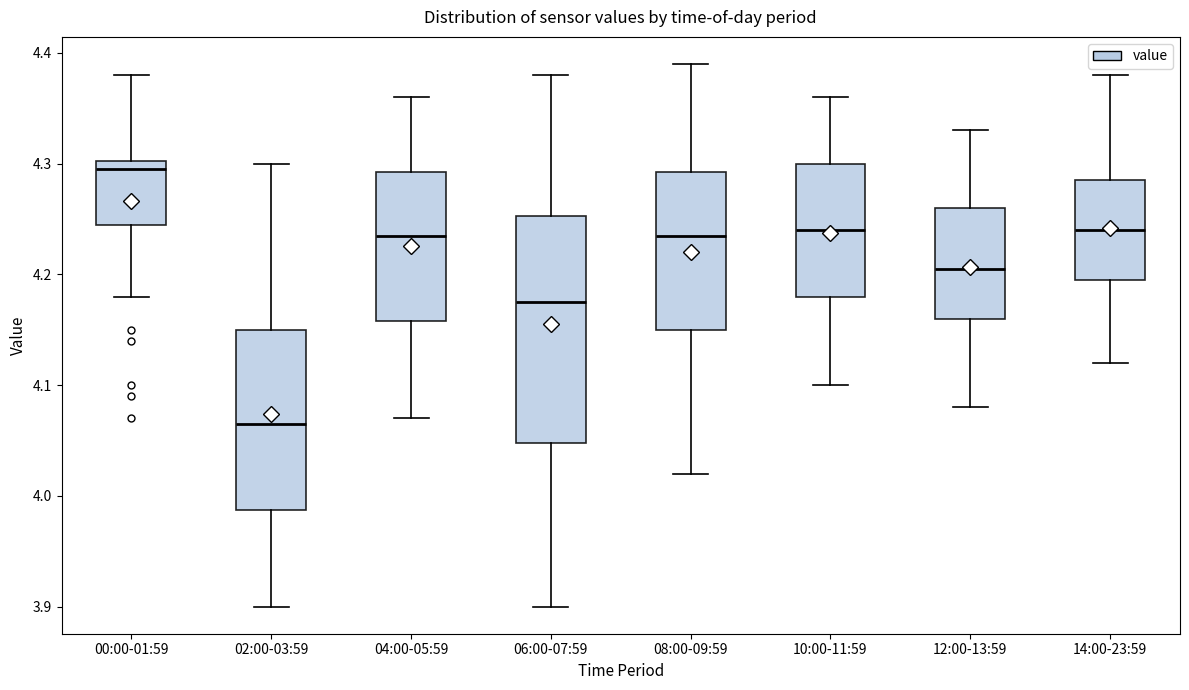

Reading left to right, read every box against the y-axis: the position of its median line, the range the box covers, and the ends of its whiskers. The values are not printed on the chart, so give them approximately, as read against the axis.

00:00-01:59: median 4.30 (just below the box's upper edge), box 4.25 to 4.30, whiskers 4.18 to 4.38
02:00-03:59: median 4.07, box 3.99 to 4.15, whiskers 3.90 to 4.30
04:00-05:59: median 4.24, box 4.16 to 4.29, whiskers 4.07 to 4.36
06:00-07:59: median 4.18, box 4.05 to 4.25, whiskers 3.90 to 4.38
08:00-09:59: median 4.24, box 4.15 to 4.29, whiskers 4.02 to 4.39
10:00-11:59: median 4.24, box 4.18 to 4.30, whiskers 4.10 to 4.36
12:00-13:59: median 4.21, box 4.16 to 4.26, whiskers 4.08 to 4.33
14:00-23:59: median 4.24, box 4.20 to 4.29, whiskers 4.12 to 4.38